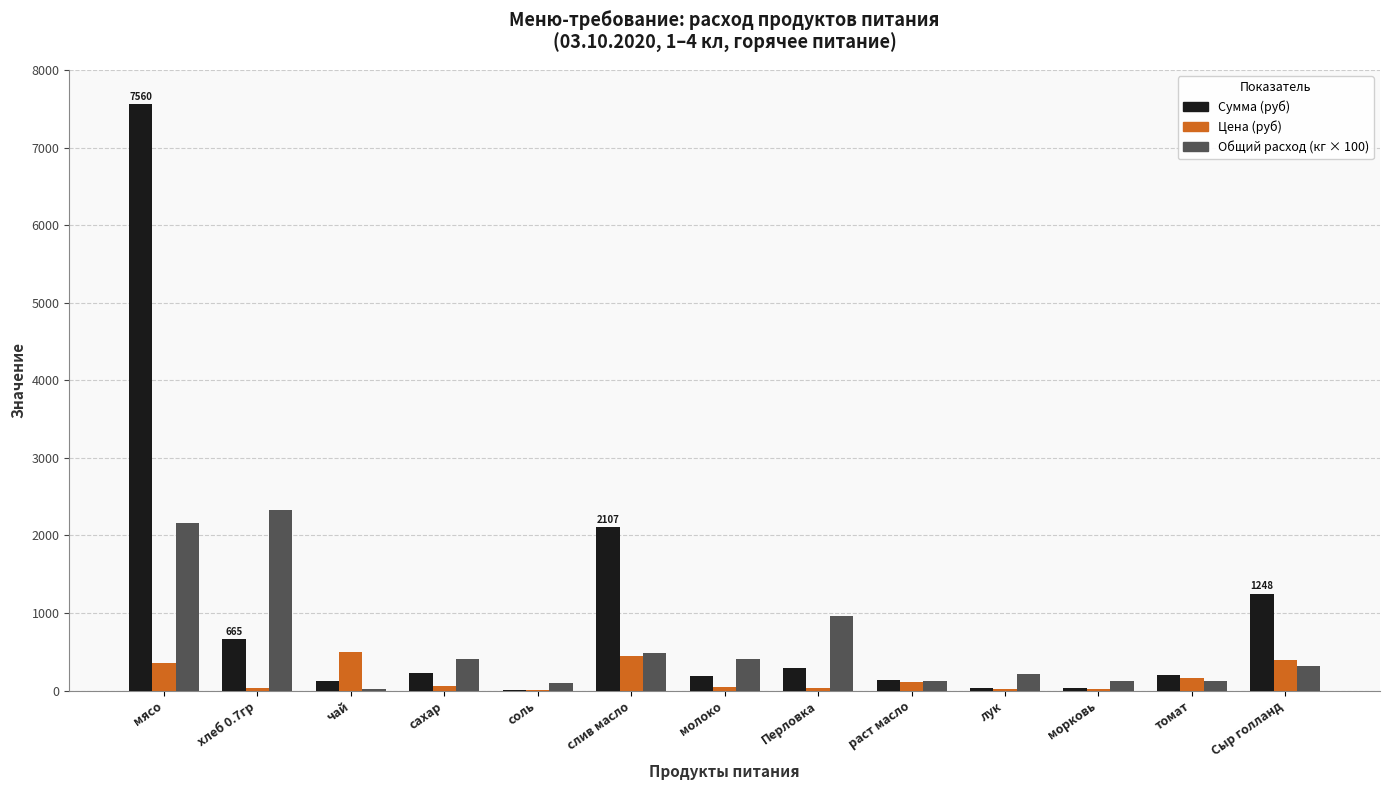

What is the spread (max minus min) of values at лук?

201.0